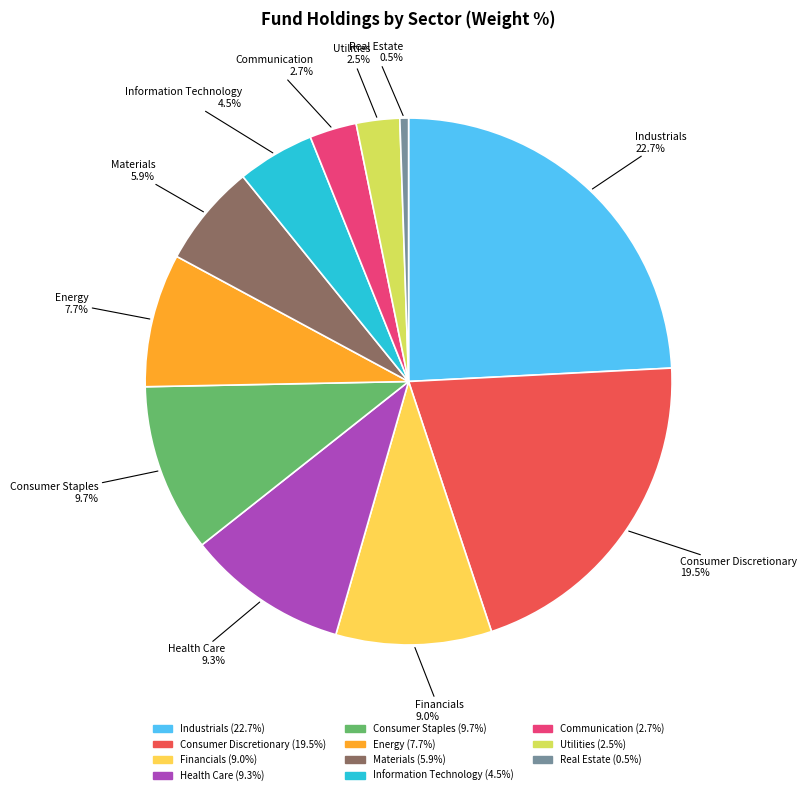

How many slices are in this pie chart?

11